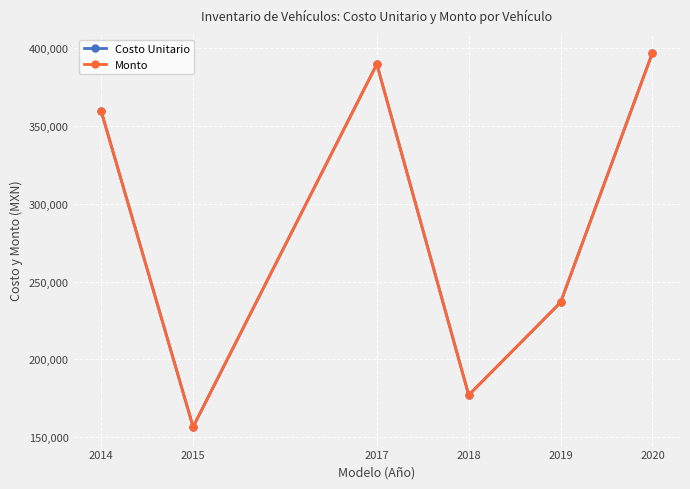

The Monto series shows 61807 at 2019. True or false?

False